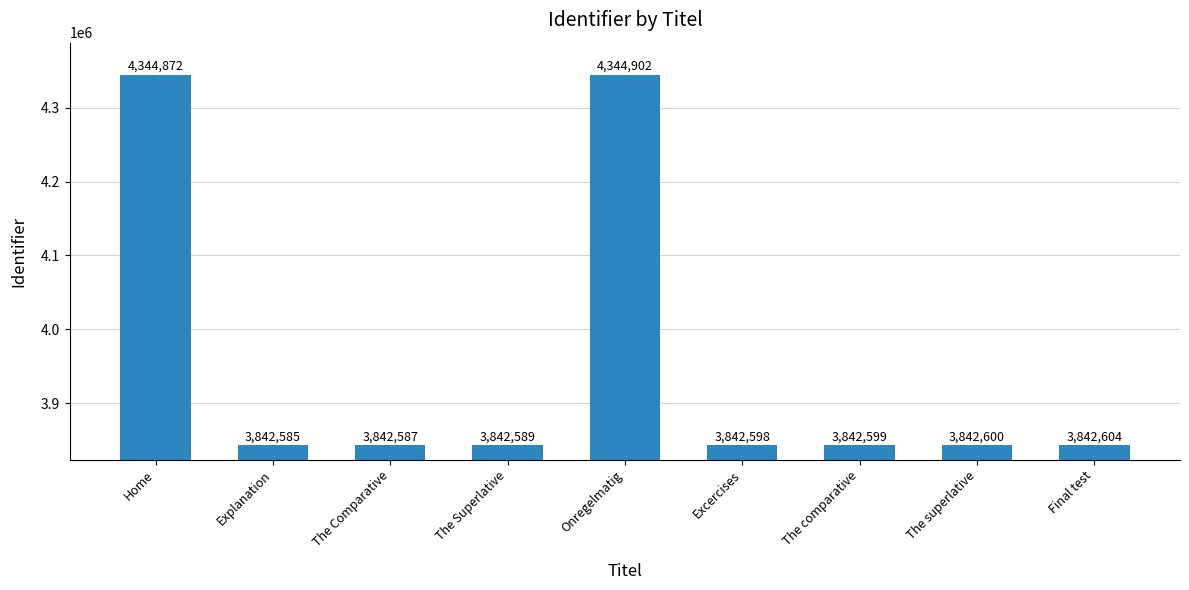

Which label corresponds to the smallest value in the chart?

Explanation